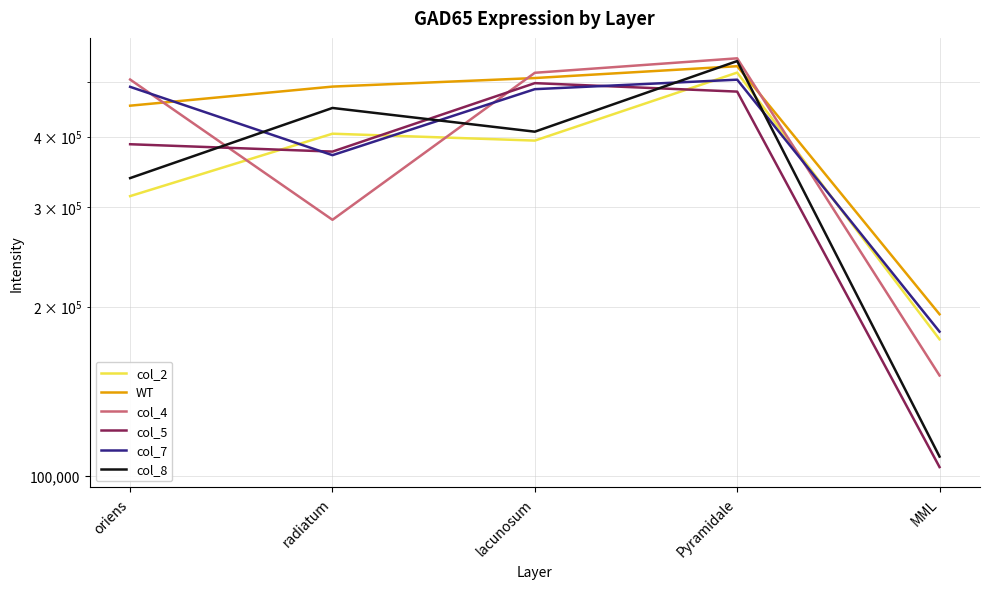

Which category has the highest value in the col_5 series?

lacunosum